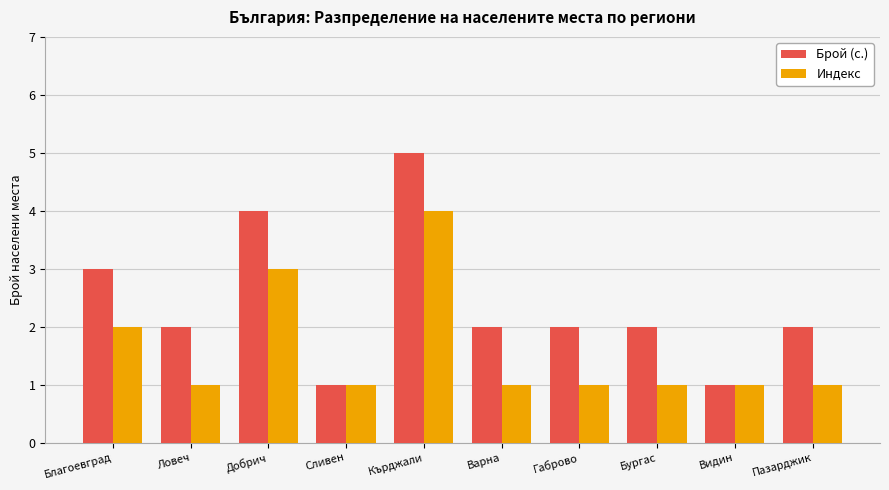

At which category is the sum across all series the highest?

Кърджали